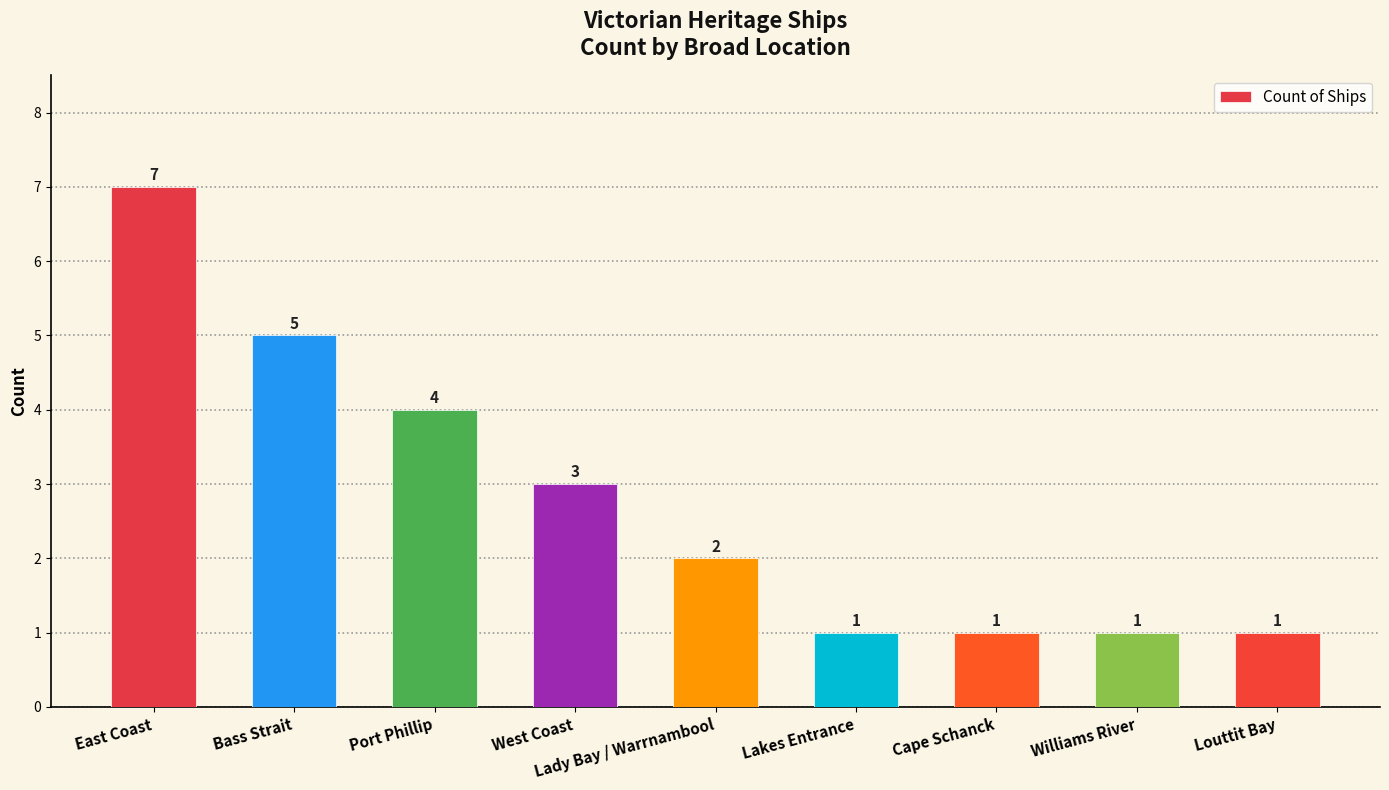

The chart shows a value of 1 at Williams River. True or false?

True